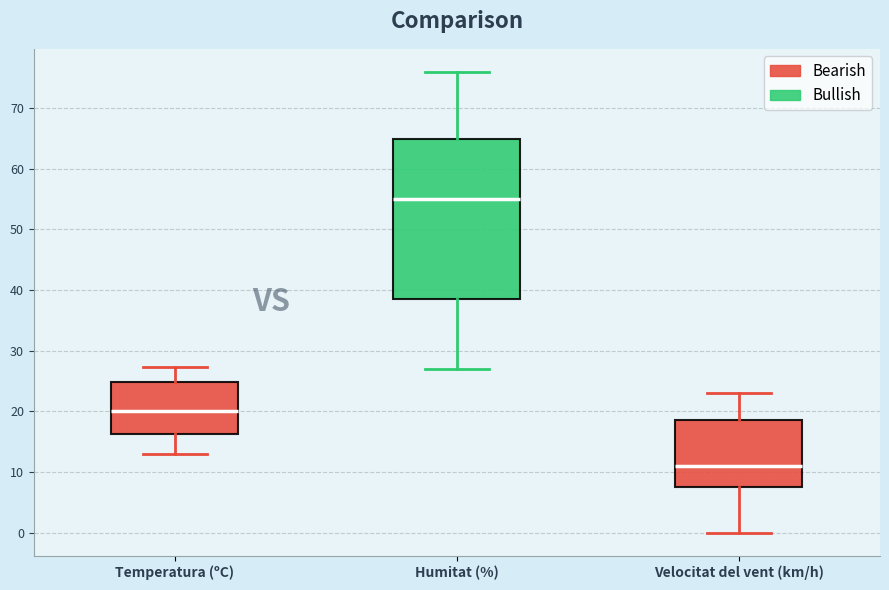

Which box's median line is the highest?

Humitat (%)